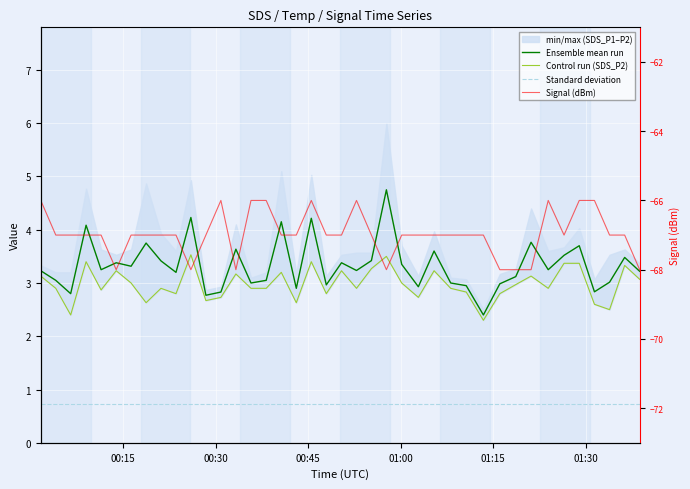

What is the sum of all Control run (SDS_P2) values?

119.1